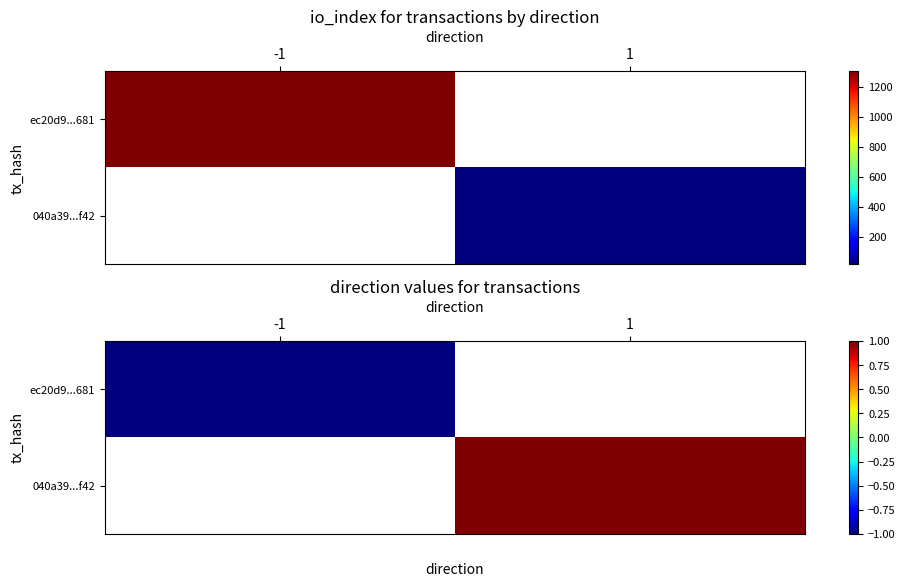

Rank the series by their average value, from highest to lowest.

ec20d9...681, 040a39...f42